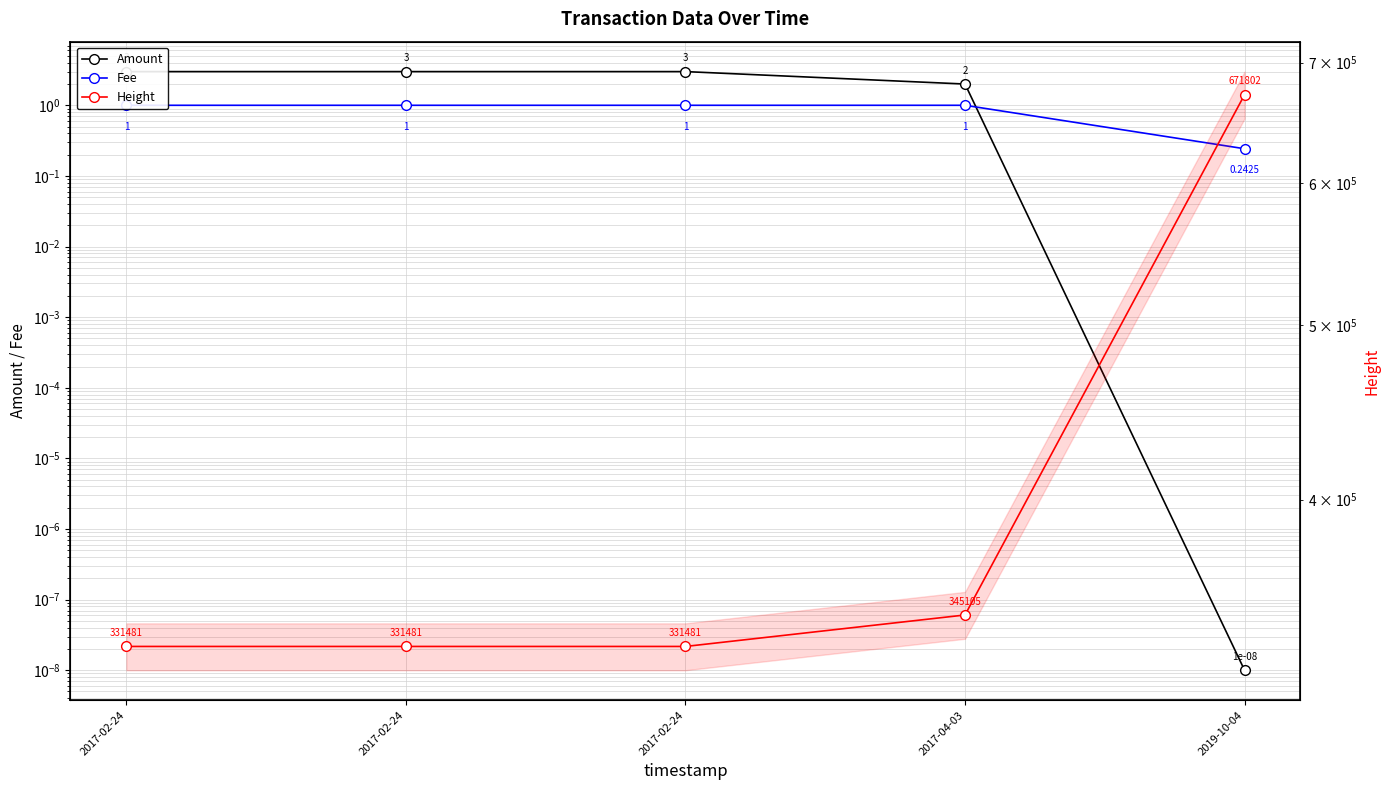

What is the difference between the maximum and minimum values in the Amount series?

3.0